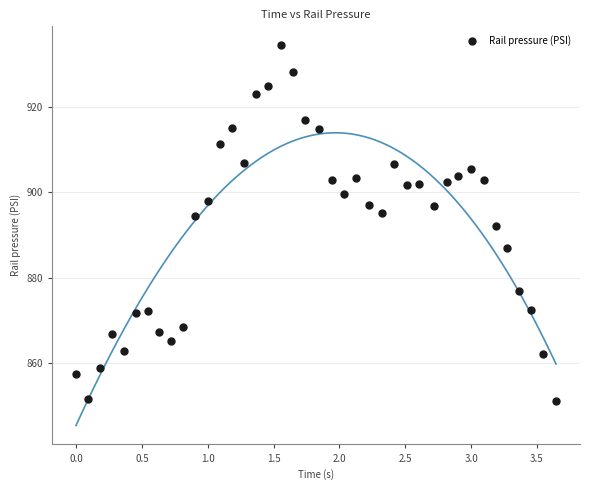

What is the range of X values (max minus min)?

3.6